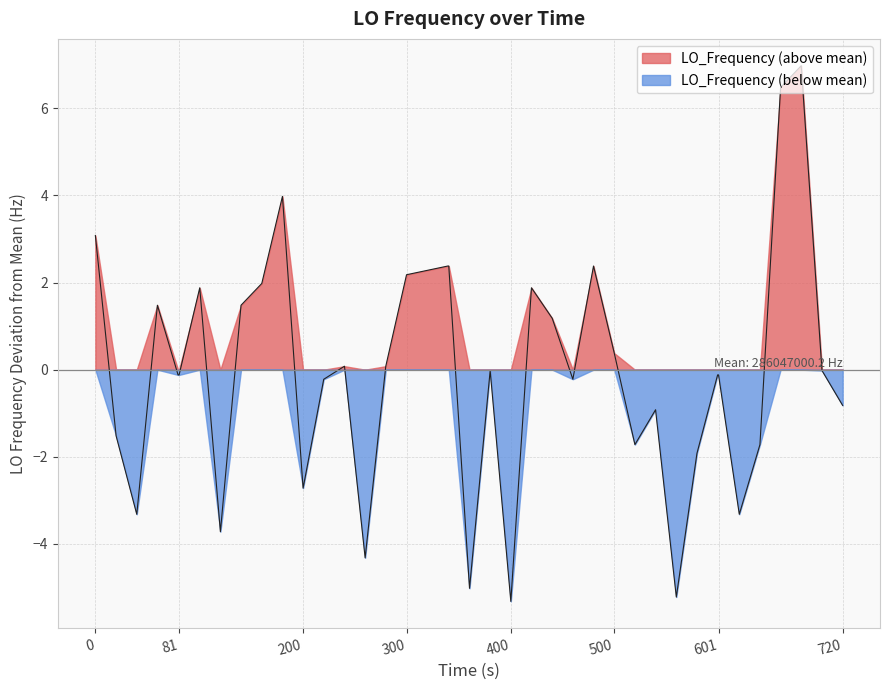

What value does the data have at 0?

3.1